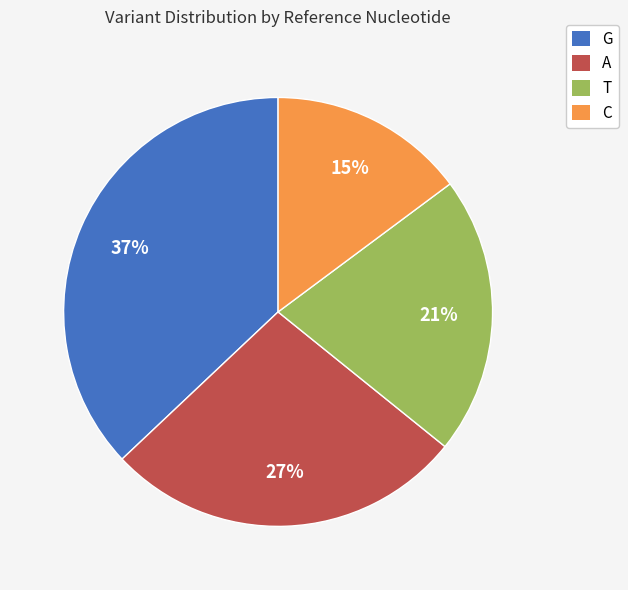

Is the sum of T and G greater than half?

Yes